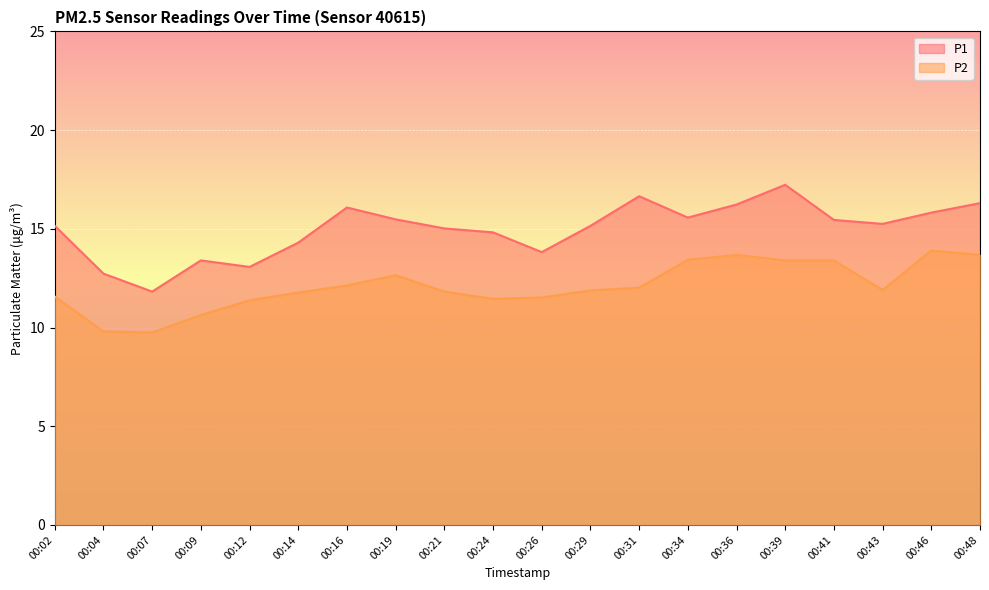

Does the chart display data point markers on the line(s)?

No